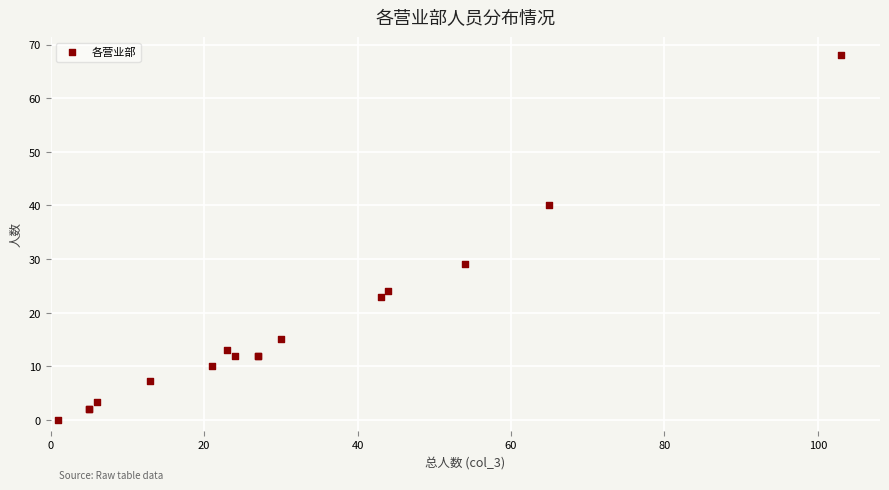

What Y value in the scatter plot is closest to 34?

29.0